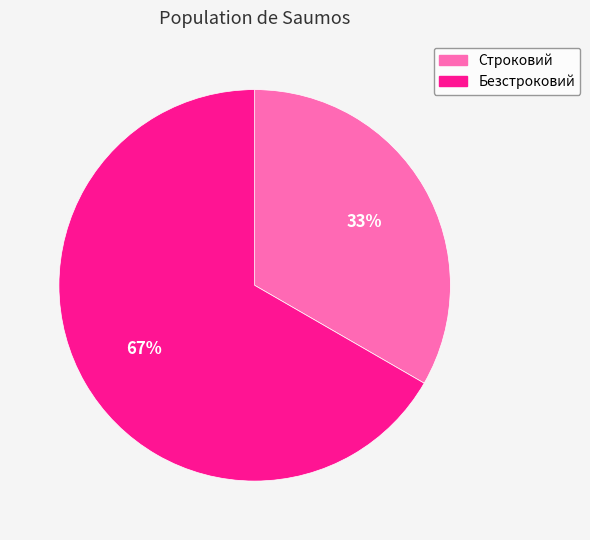

To the nearest percent, what is the combined percentage of Безстроковий and Строковий?

100%